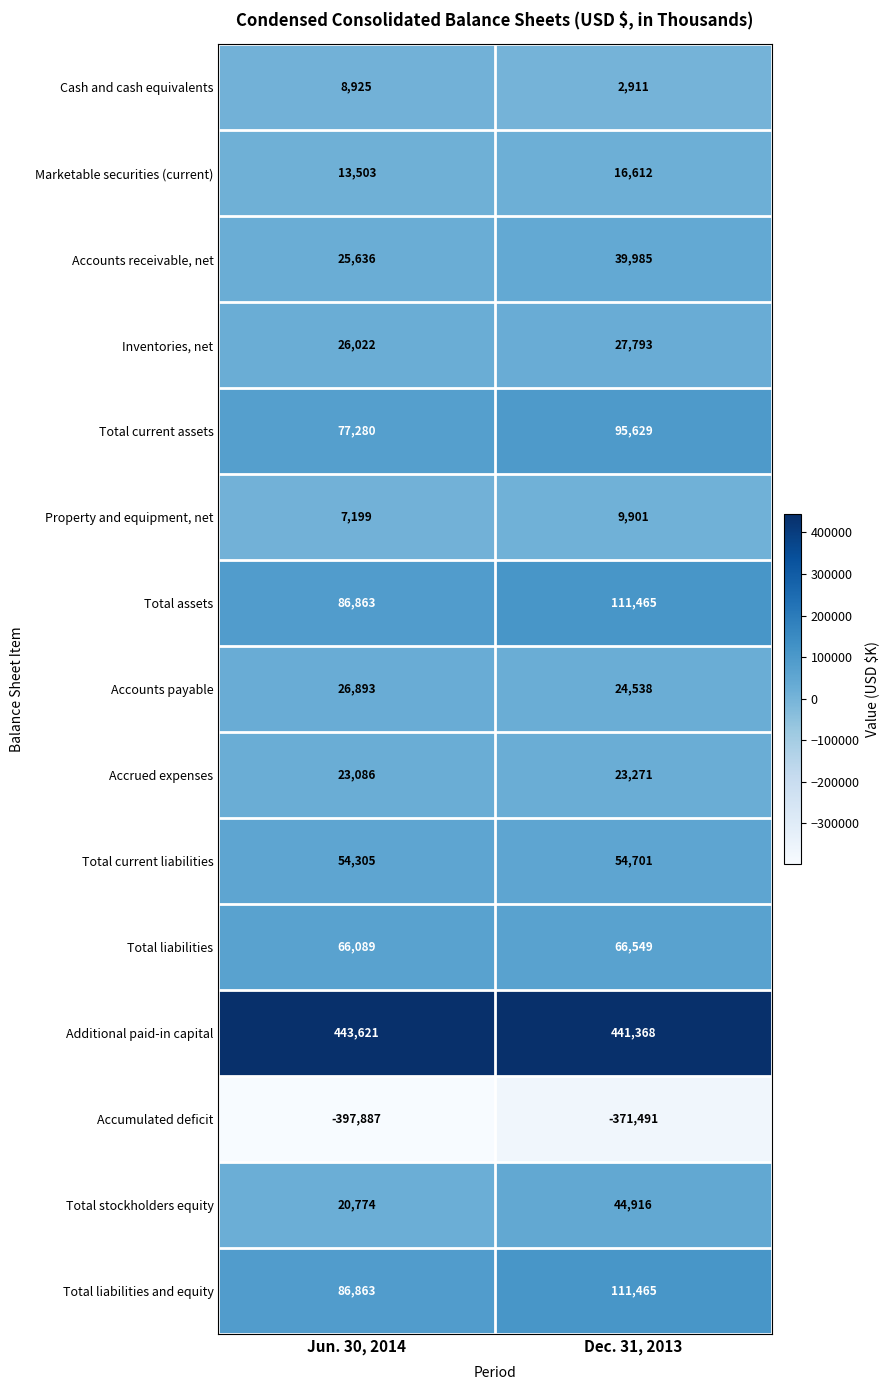

Which label corresponds to the largest value in the chart?

Jun. 30, 2014